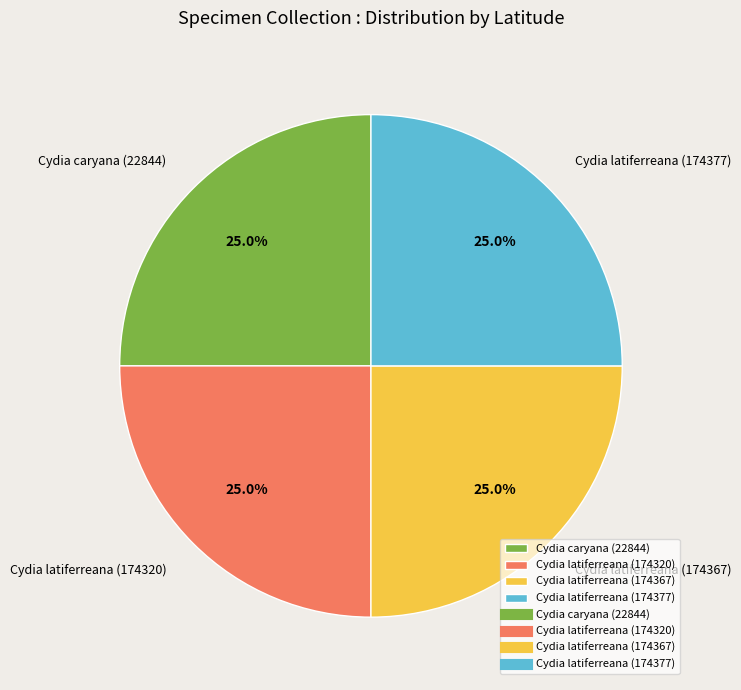

Is Cydia latiferreana (174320) the majority of the pie?

No